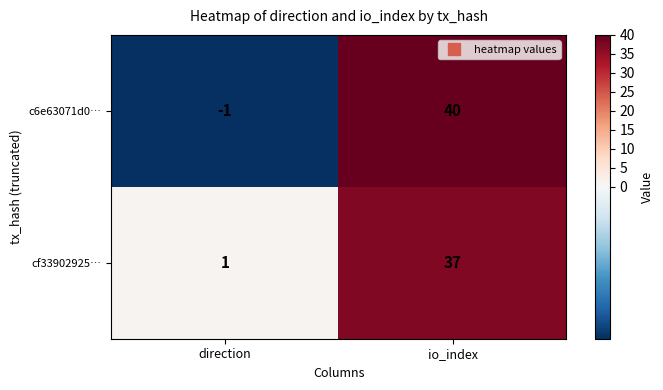

Between direction and io_index, which series saw the biggest shift?

c6e63071d0…